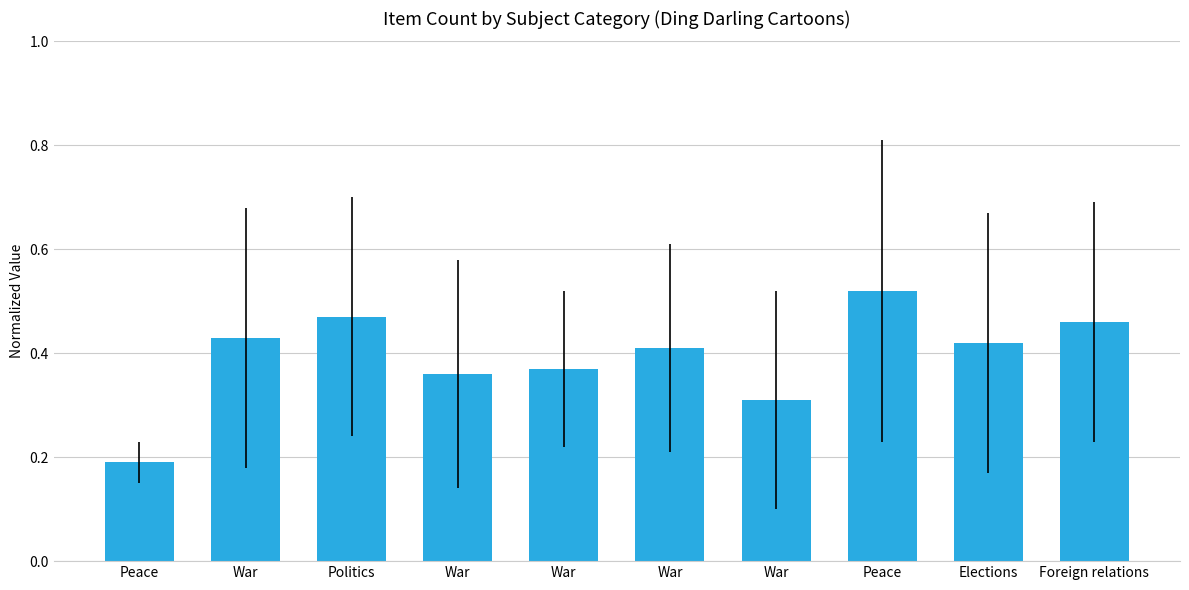

Are the bars horizontal?

No